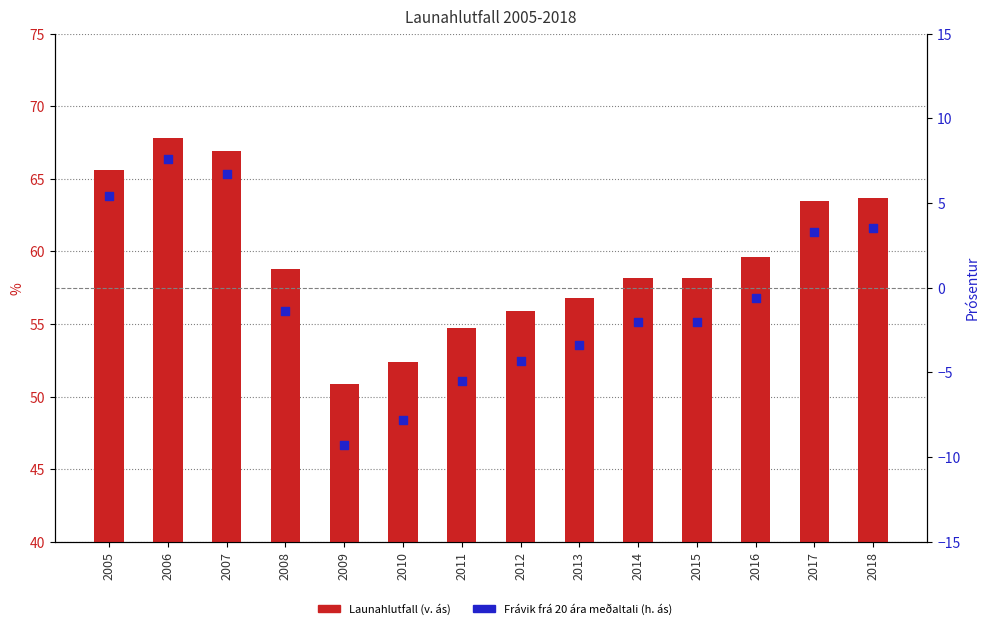

Which series has the largest total across all categories?

Launahlutfall (v. ás)